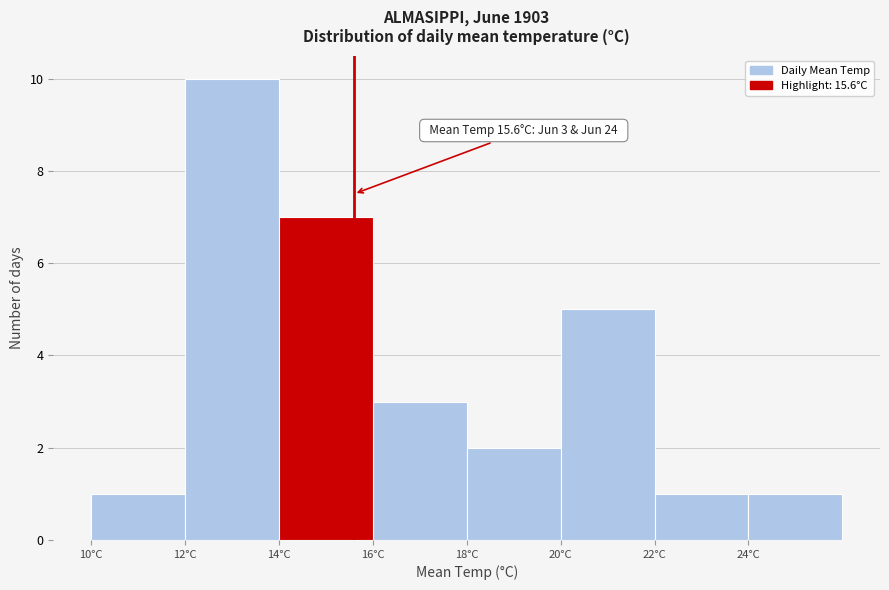

Which range on the x-axis has the tallest bar?

12 to 14